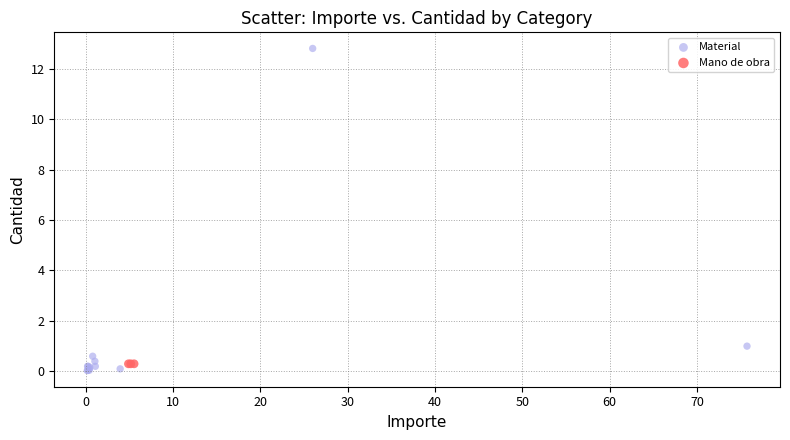

Which series reaches the maximum Y coordinate?

Material